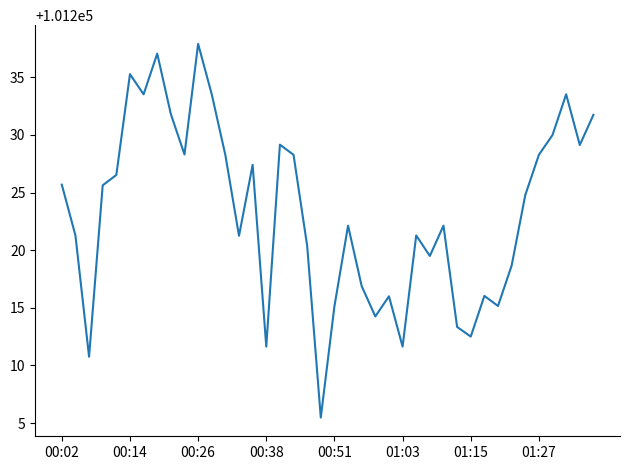

What is the minimum value shown in the chart?

101205.5